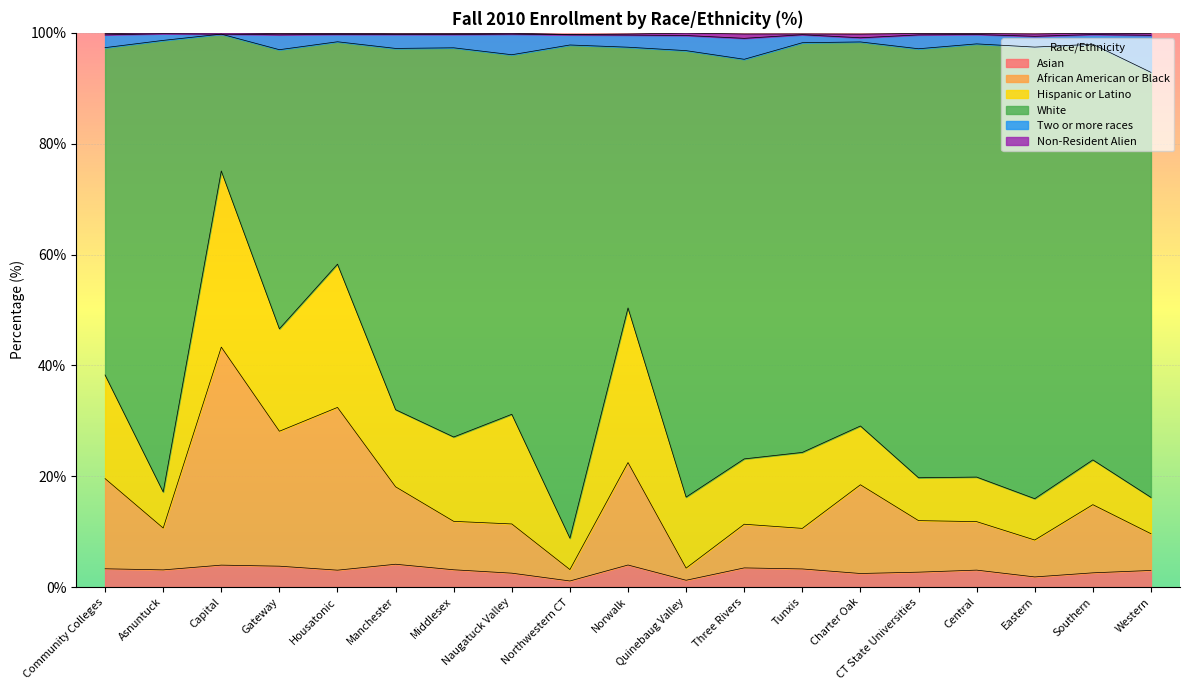

Is it true that Asian equals 3.3 at Tunxis?

True